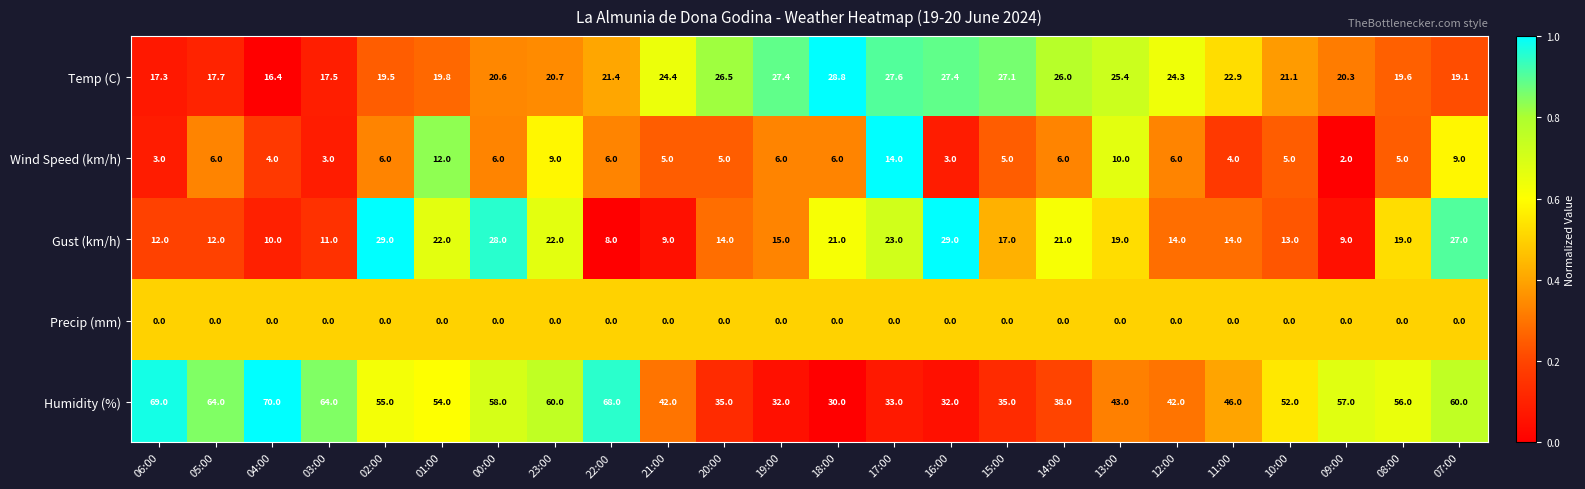

What is the maximum value shown in the chart?

70.0